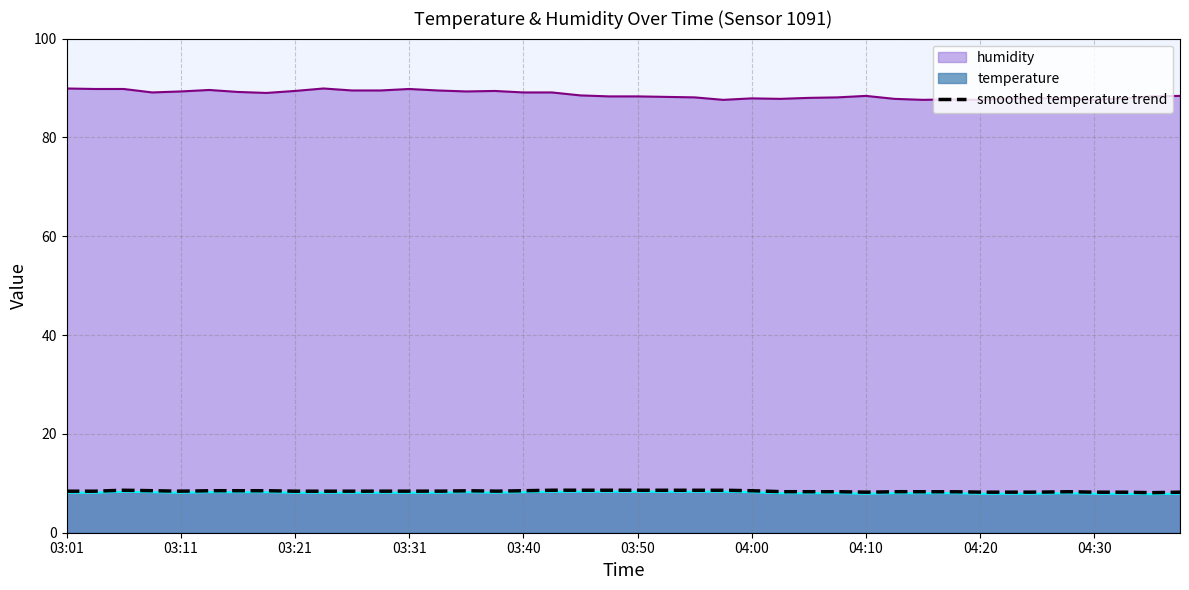

What is the sum of the humidity values at 03:50 and 03:08?

177.4